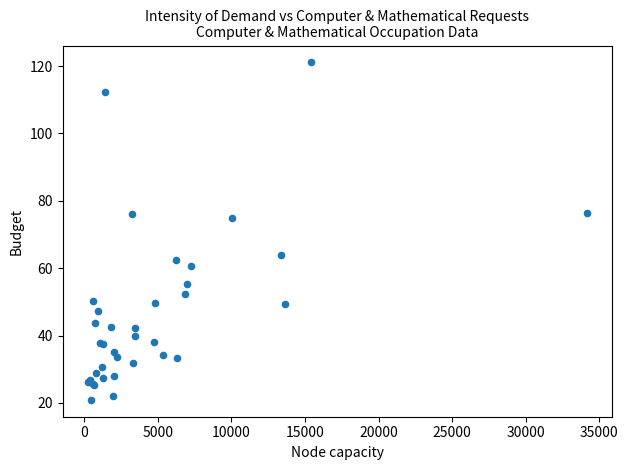

What Y value in the scatter plot is closest to 71?

74.9